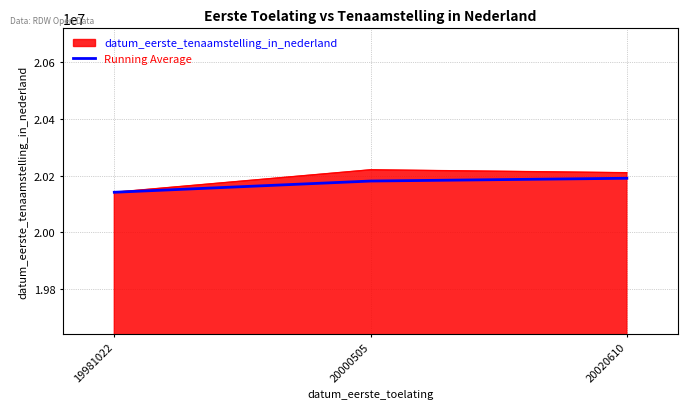

At which category does the chart reach its minimum across all series?

19981022